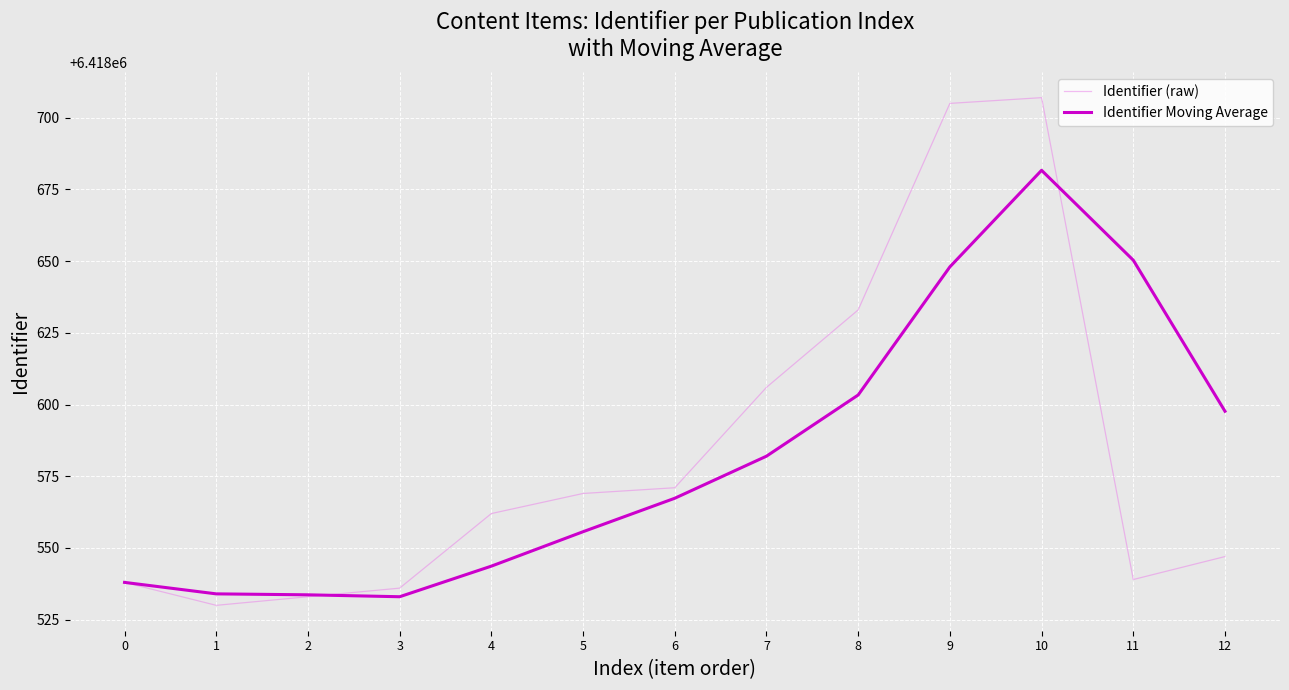

At which category is the sum across all series the highest?

10